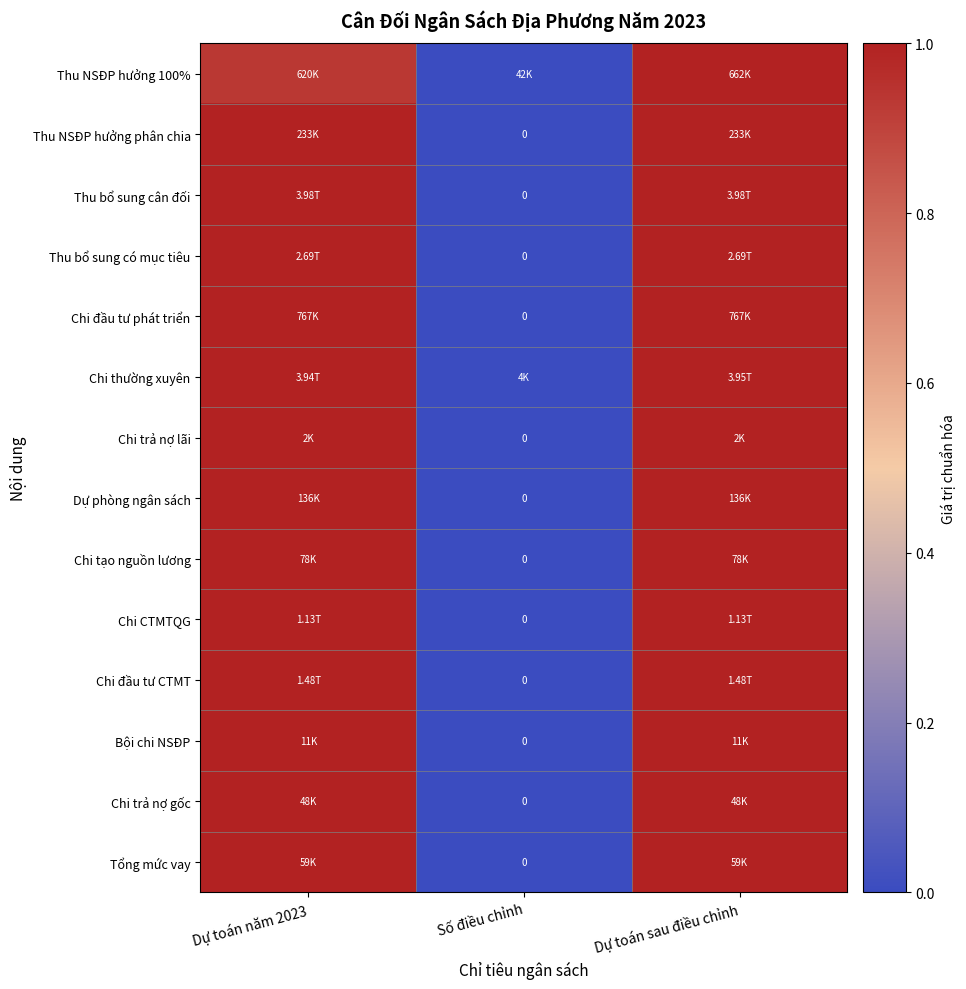

At which category is the sum across all series the highest?

Dự toán sau điều chỉnh